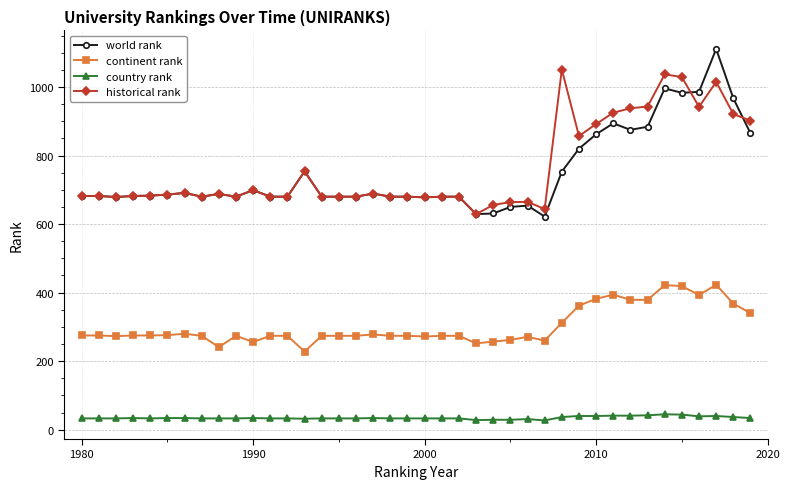

True or false: country rank and continent rank cross at least once.

False